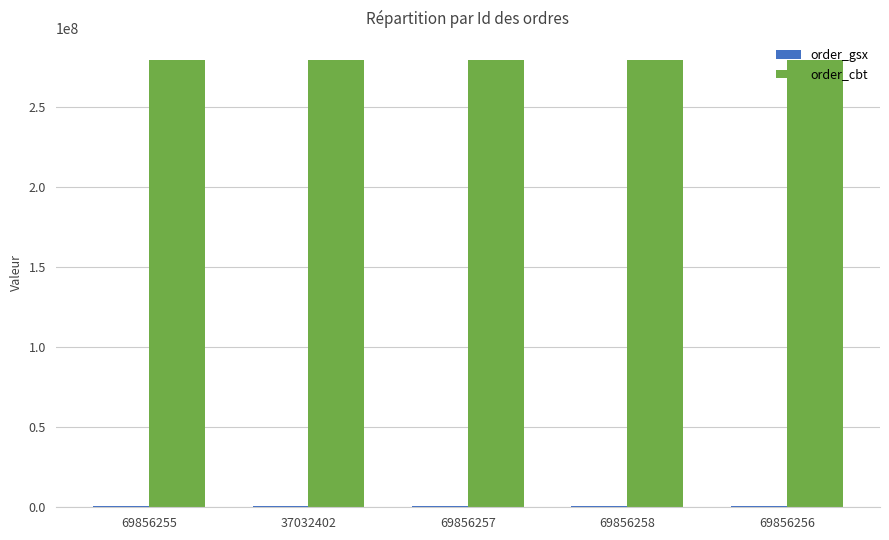

What is the maximum value shown in the chart?

278864382